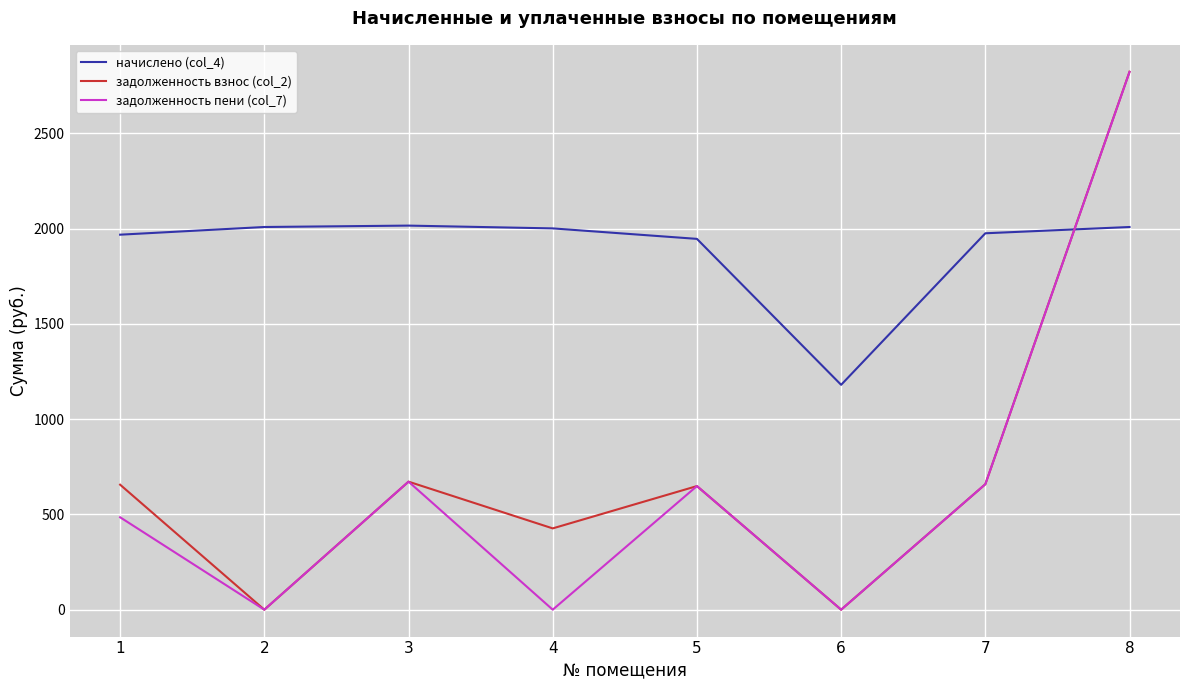

What is the difference between the maximum and minimum values in the задолженность взнос (col_2) series?

2824.1